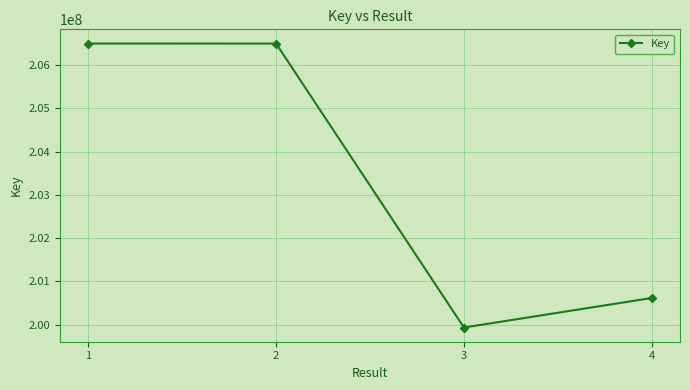

What is the greatest value displayed?

206496393